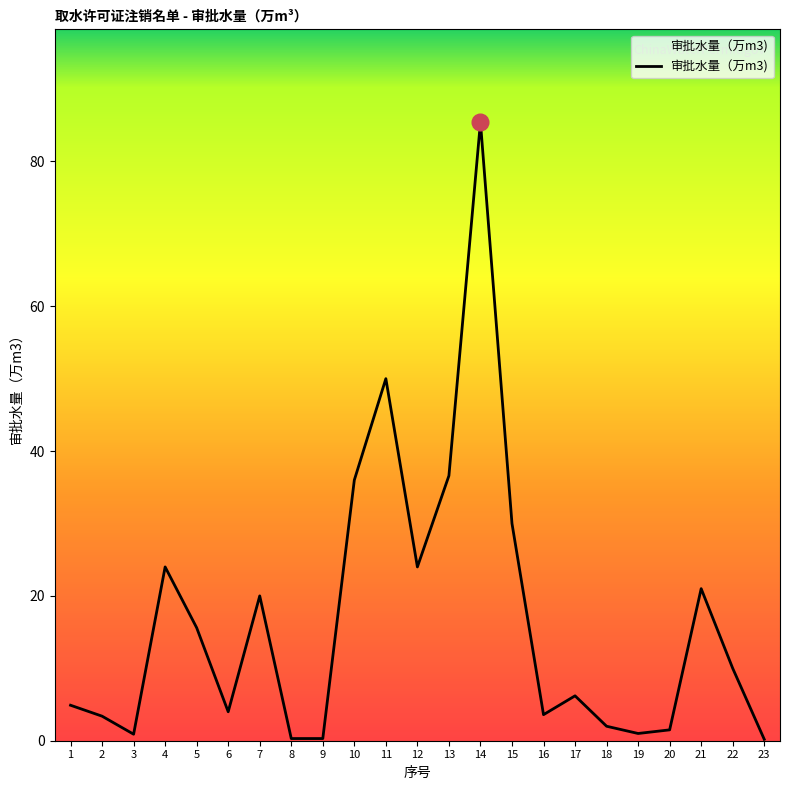

What is the average value?

16.6